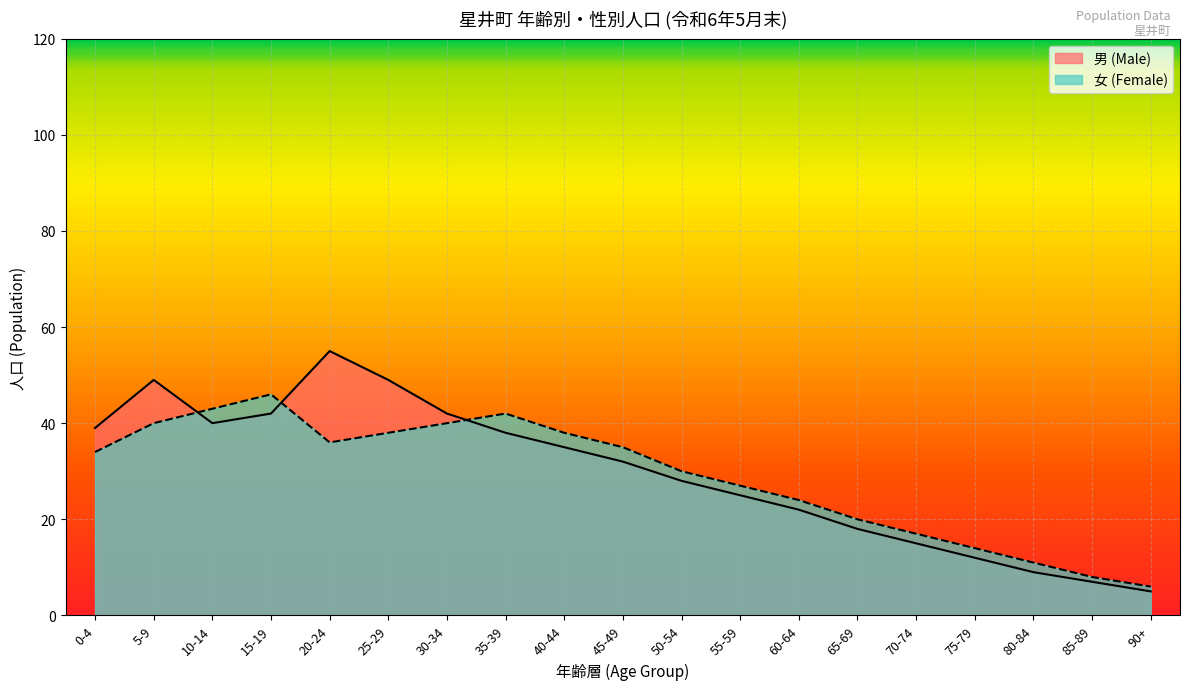

What are all the series names shown in the legend?

男 (Male), 女 (Female)